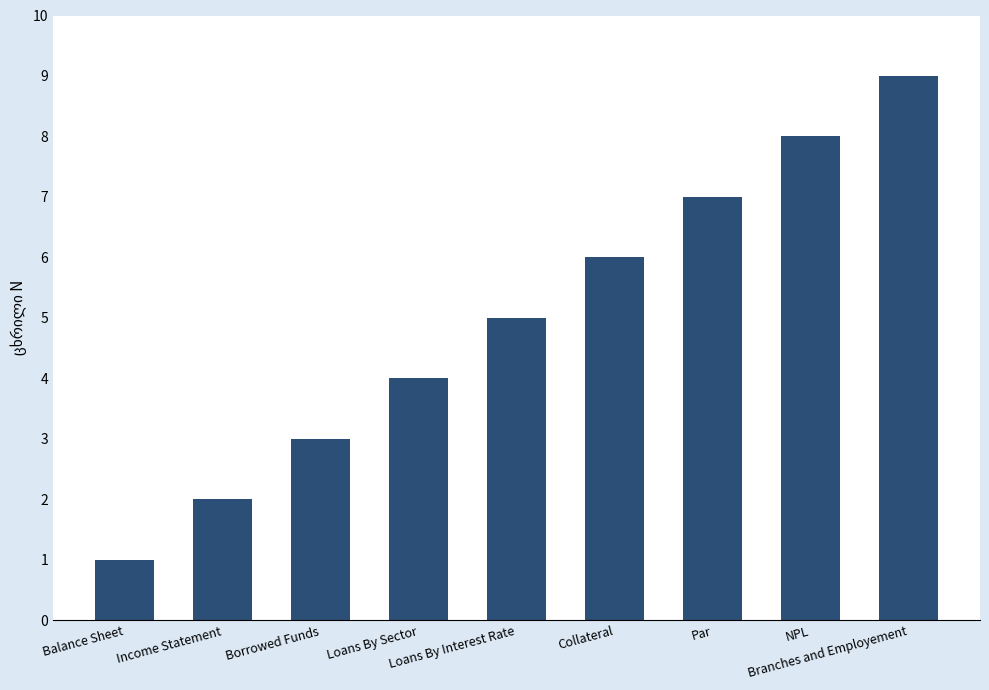

List the labels in order of value, smallest first.

Balance Sheet, Income Statement, Borrowed Funds, Loans By Sector, Loans By Interest Rate, Collateral, Par, NPL, Branches and Employement